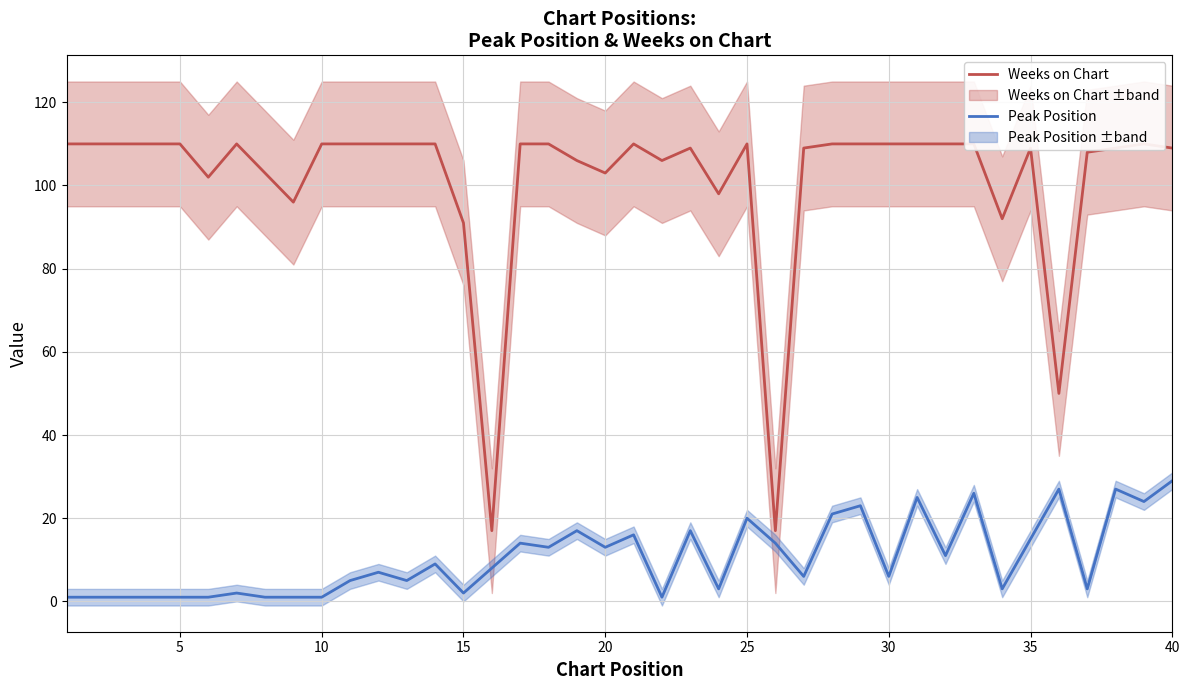

True or false: Weeks on Chart and Peak Position intersect in this chart.

False